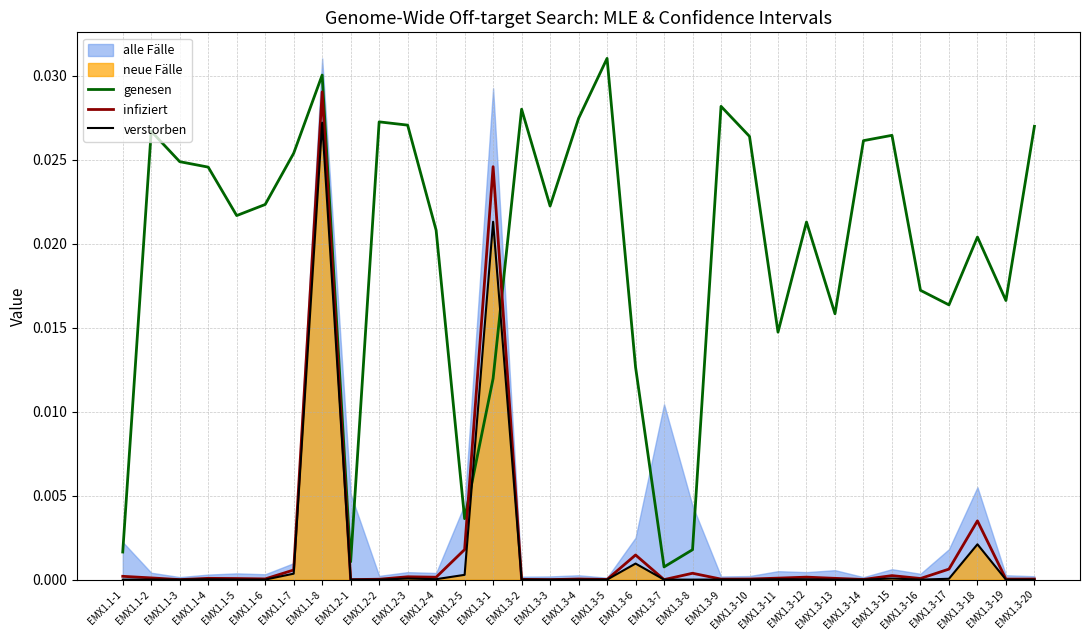

How many times do genesen and verstorben cross each other?

2